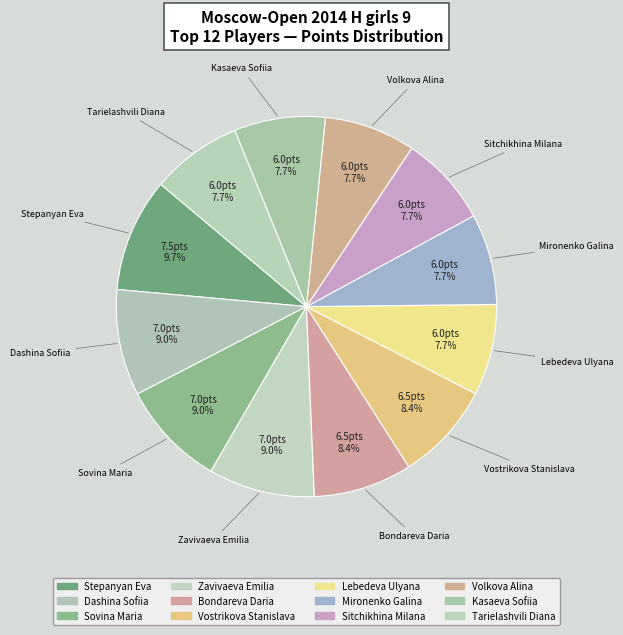

To the nearest percent, what is the difference between the Tarielashvili Diana and Vostrikova Stanislava slice percentages?

1%